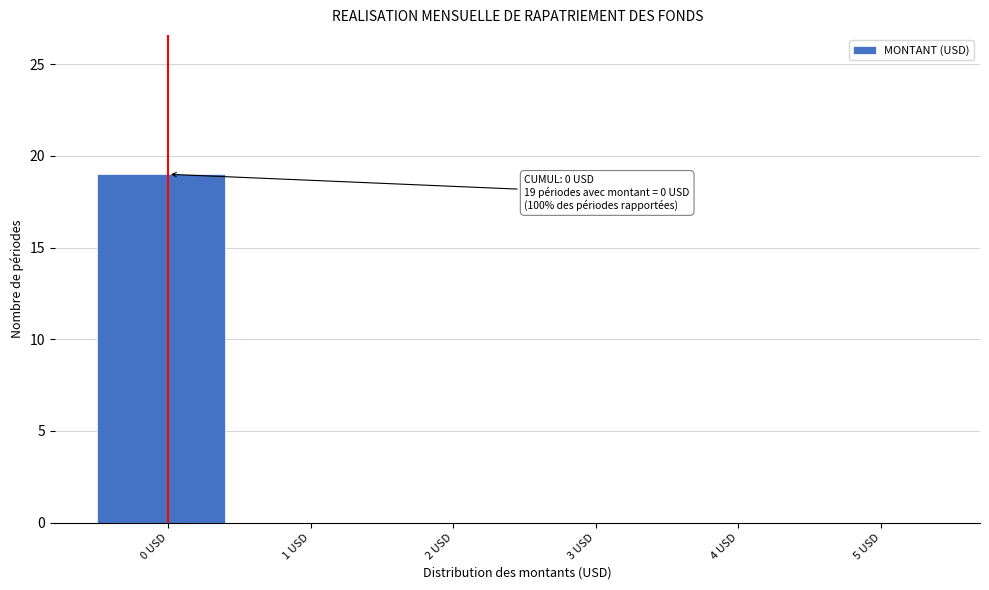

Which range on the x-axis has the tallest bar?

-0.5 to 0.5